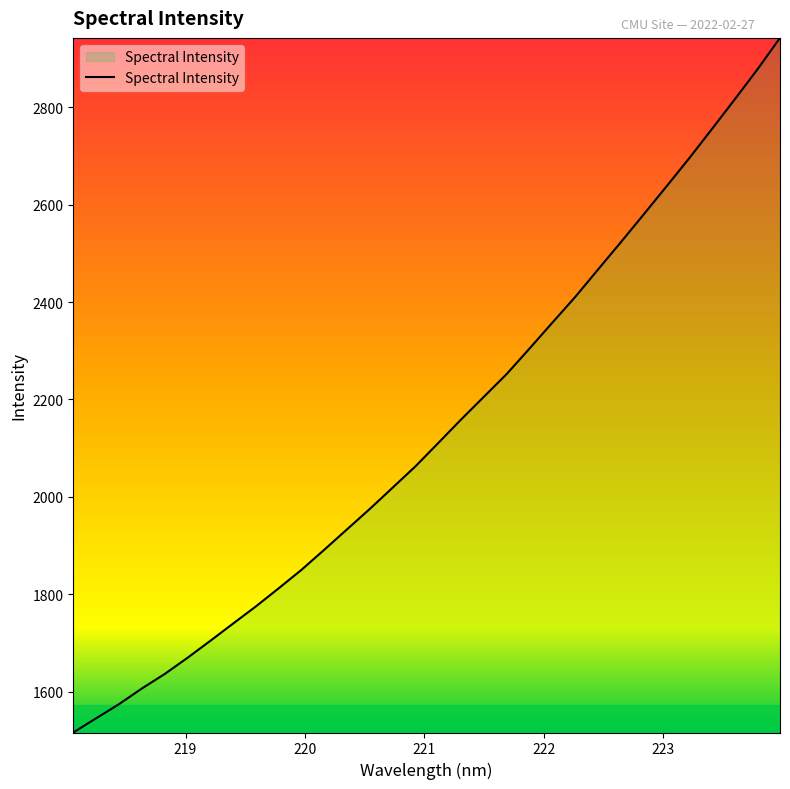

What is the difference between the maximum and minimum values?

1426.4